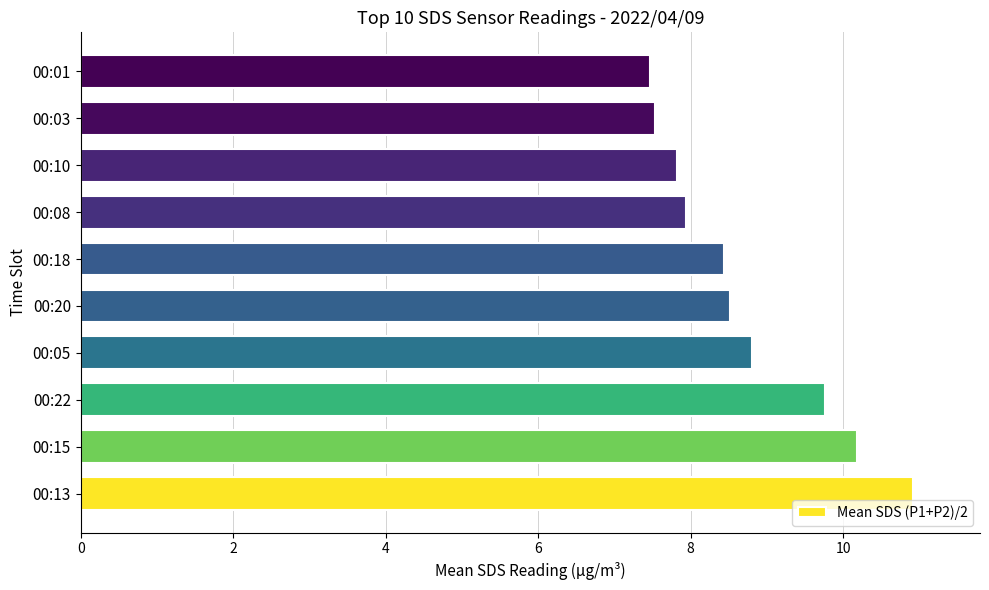

The value at 00:10 is 7.8. True or false?

True